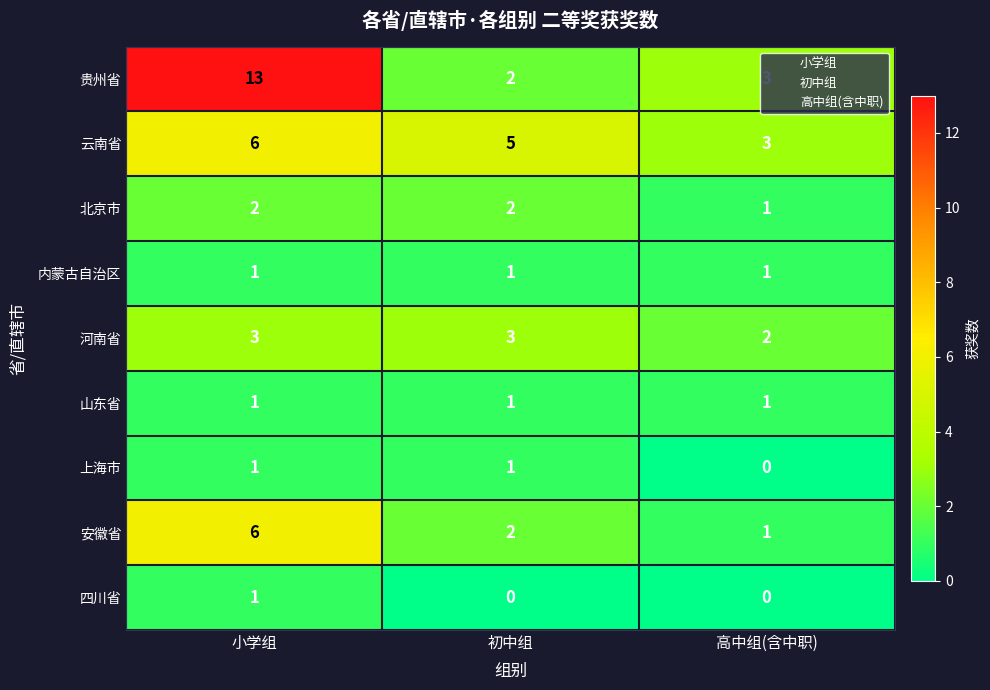

At which category is the sum across all series the highest?

小学组